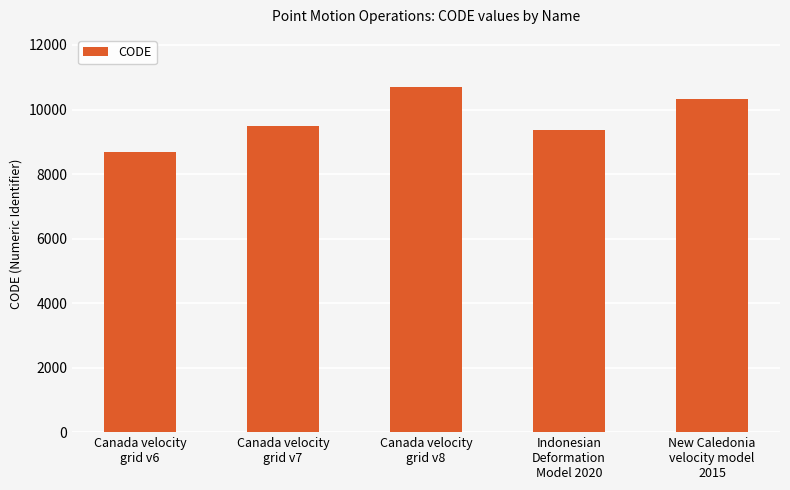

What is the change in value from Canada velocity
grid v7 to Canada velocity
grid v8?

+1224